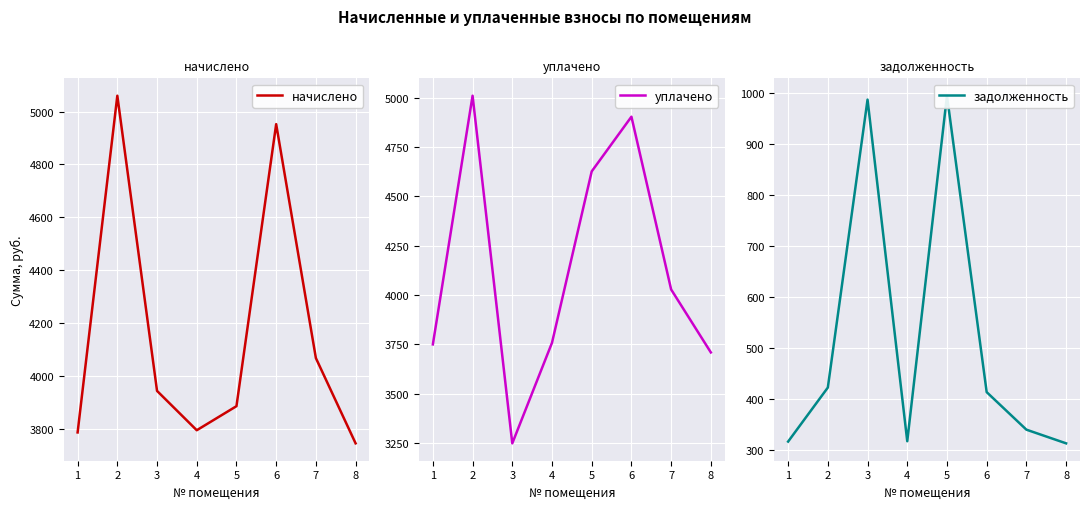

List the labels in order of начислено value, smallest first.

8, 1, 4, 5, 3, 7, 6, 2